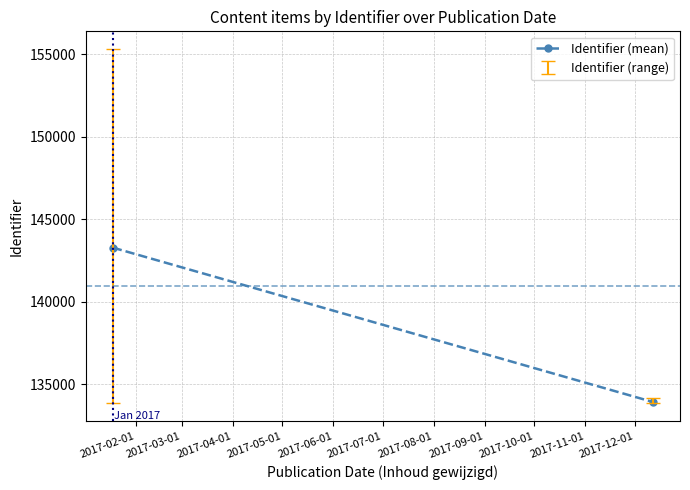

What is the value of the 1st point from the left?

143286.4